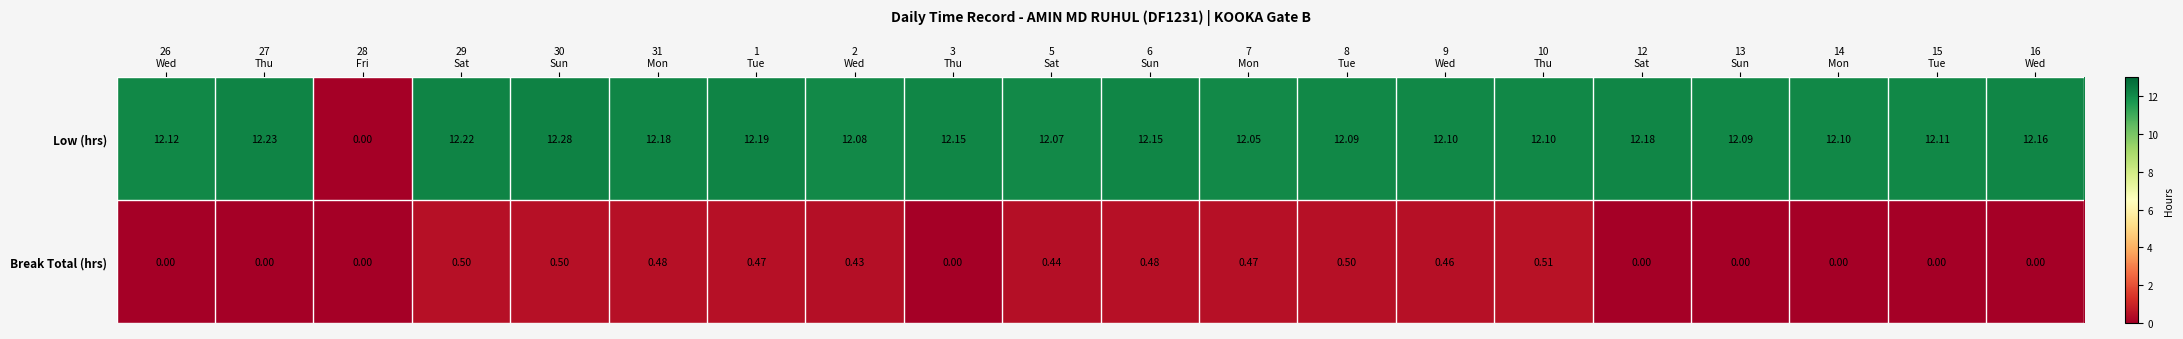

Rank the series by their average value, from highest to lowest.

Low (hrs), Break Total (hrs)